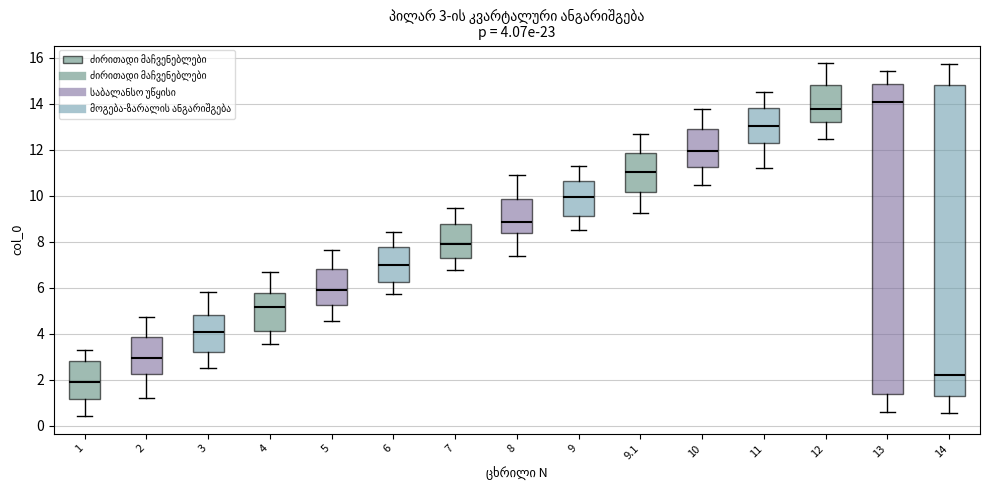

Which box's median line is the lowest?

1